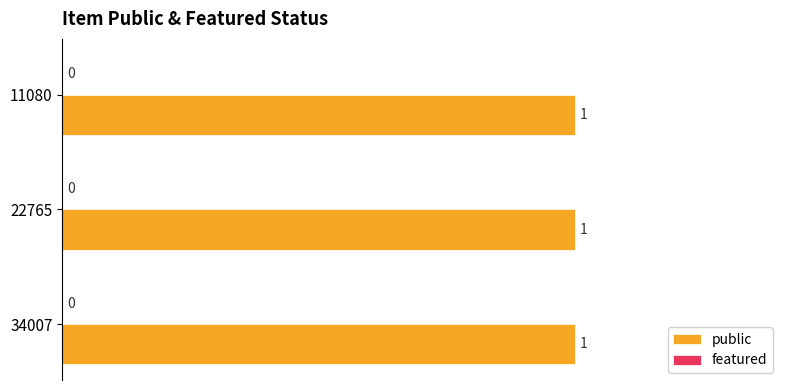

What is the spread (max minus min) of values at 34007?

1